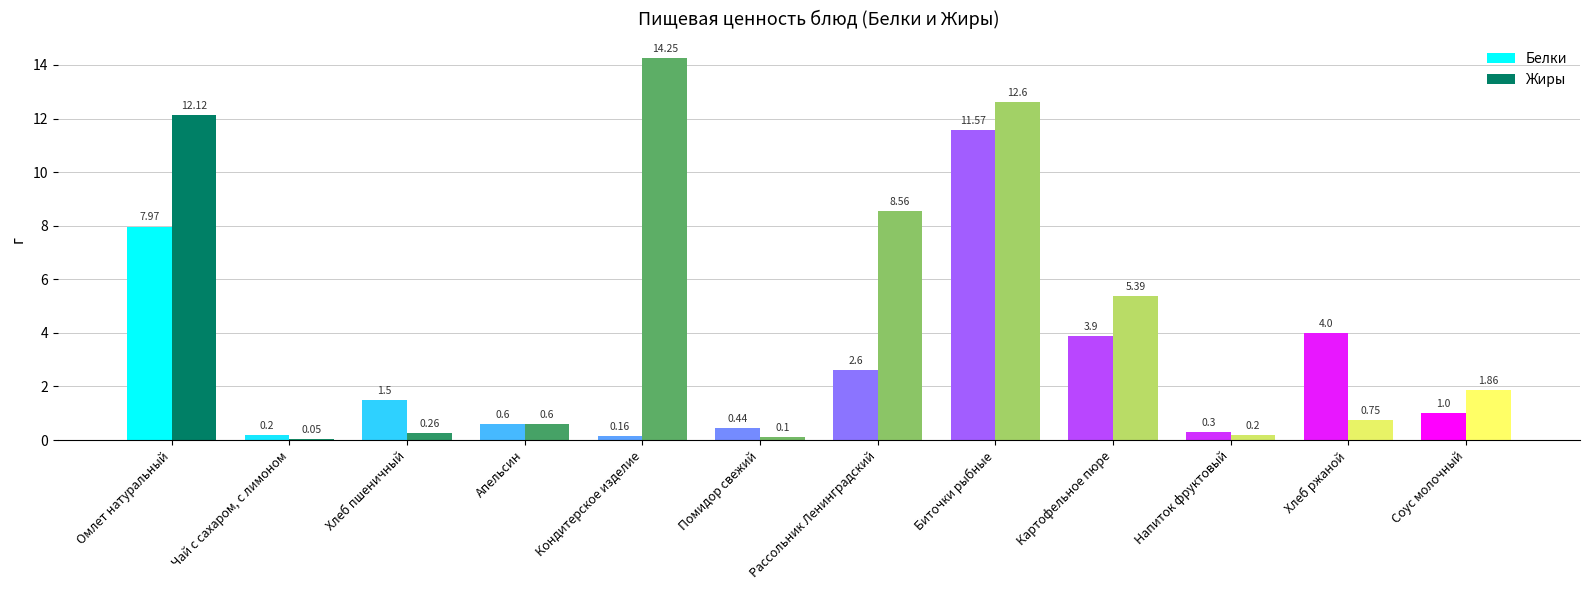

How many groups of bars are there?

12